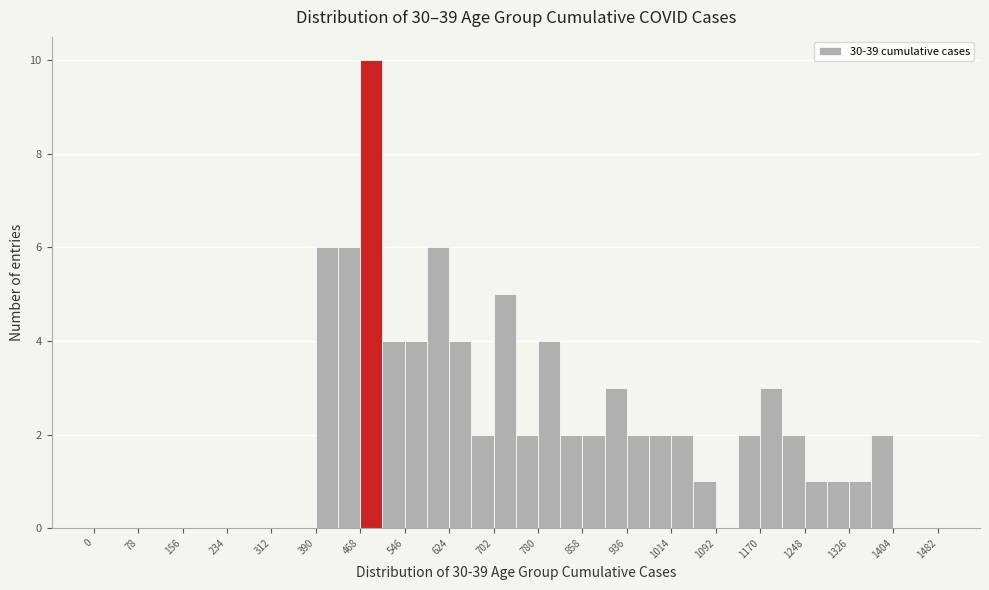

Around what value on the x-axis is the tallest bar? Give the approximate position of its centre, as read against the axis.

490